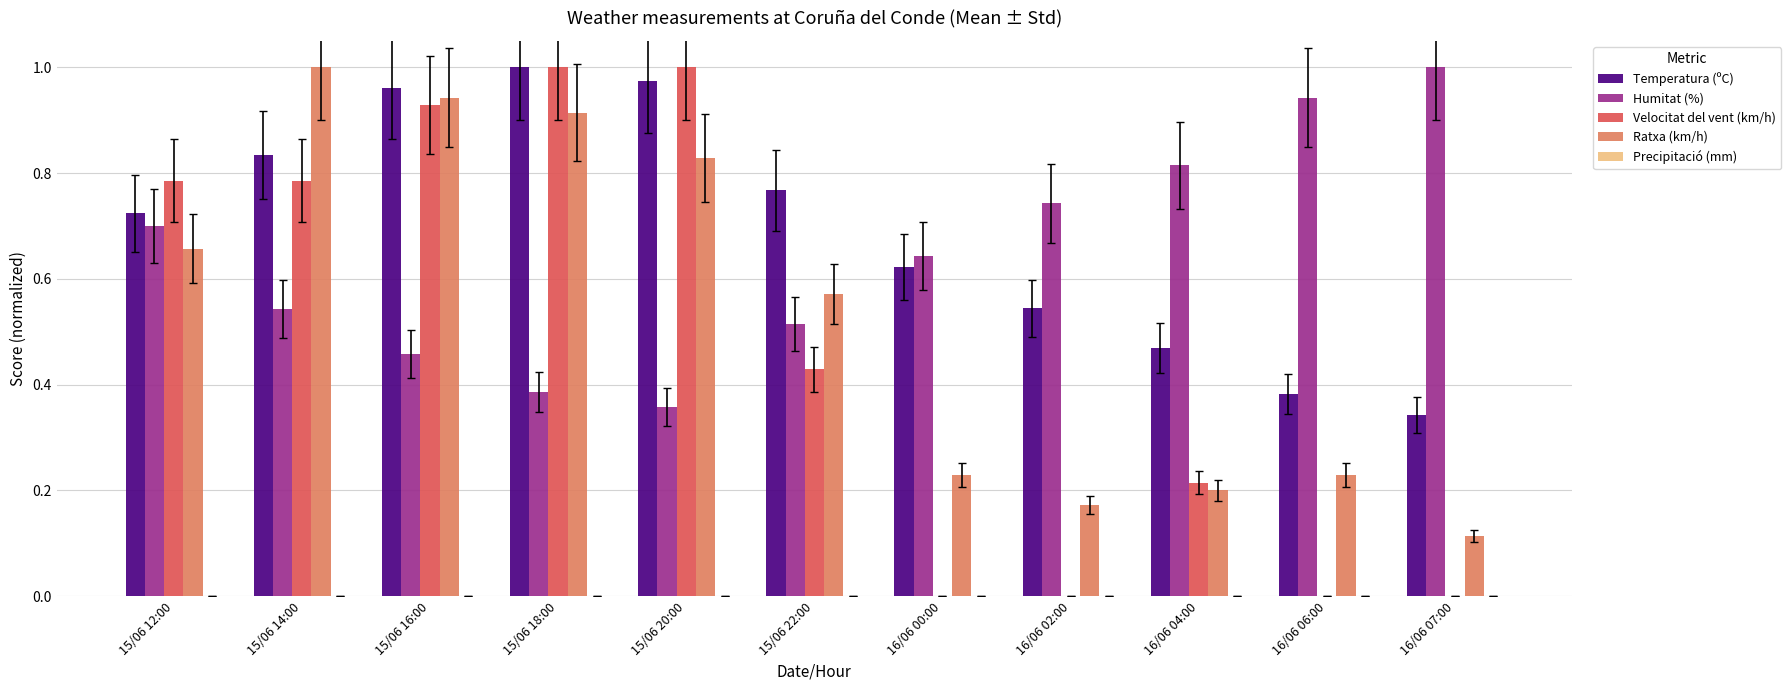

Is the value of Temperatura (ºC) at 16/06 04:00 greater than the value of Velocitat del vent (km/h) at 15/06 16:00?

No